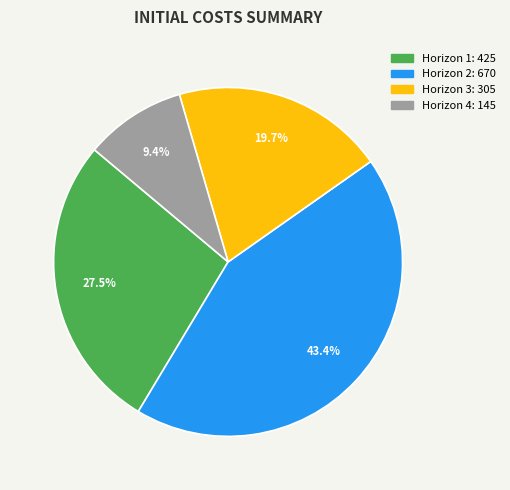

Count the number of slices in the pie.

4